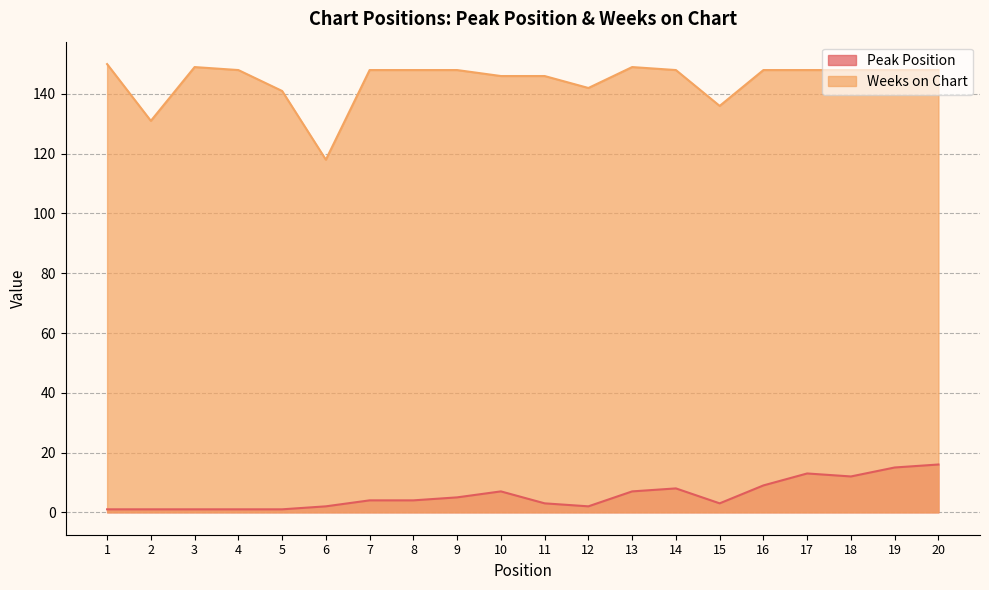

True or false: Weeks on Chart and Peak Position intersect in this chart.

False